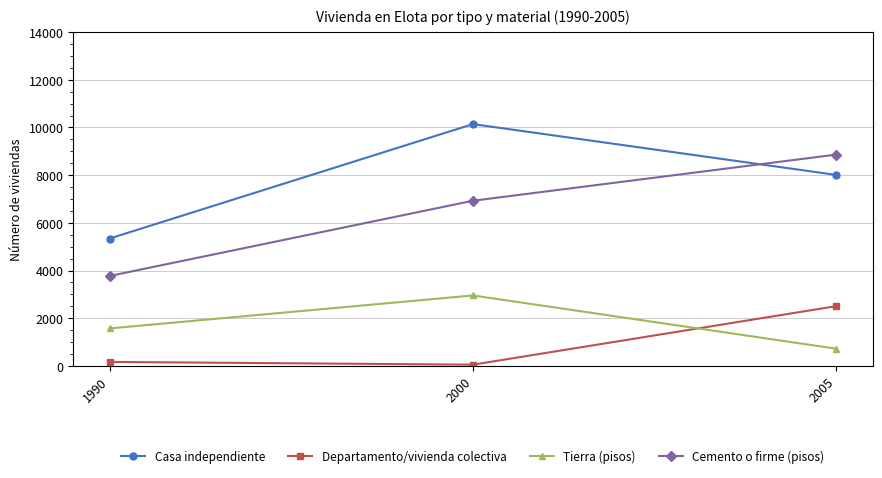

Reading right to left, list all the values displayed in this chart.

Casa independiente: 2005=8011	2000=10142	1990=5343
Departamento/vivienda colectiva: 2005=2507	2000=53	1990=169
Tierra (pisos): 2005=723	2000=2956	1990=1573
Cemento o firme (pisos): 2005=8863	2000=6928	1990=3773